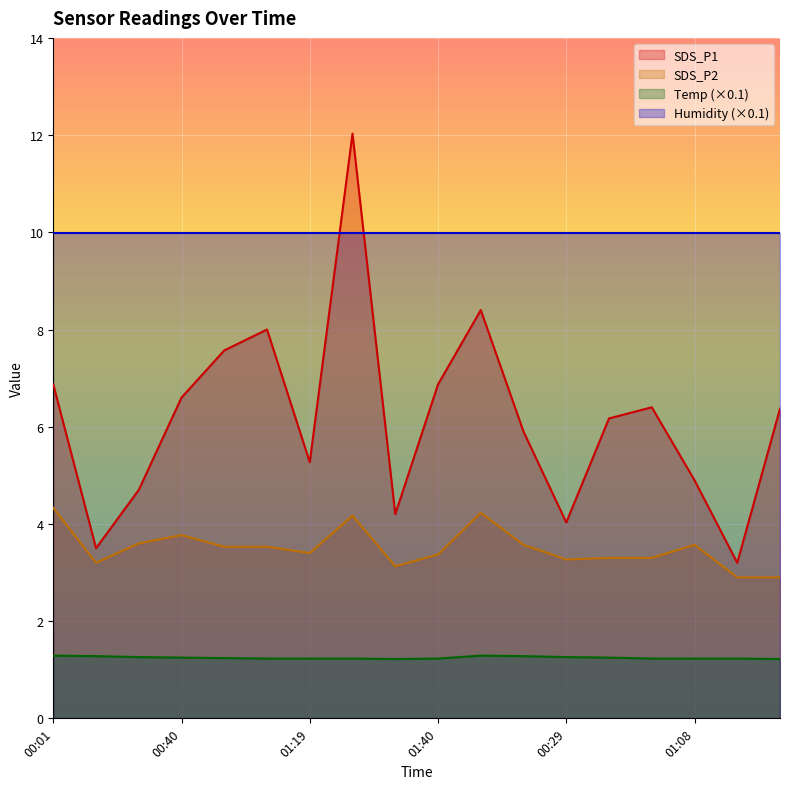

True or false: Temp has a value of 0.5 at 01:06.

False